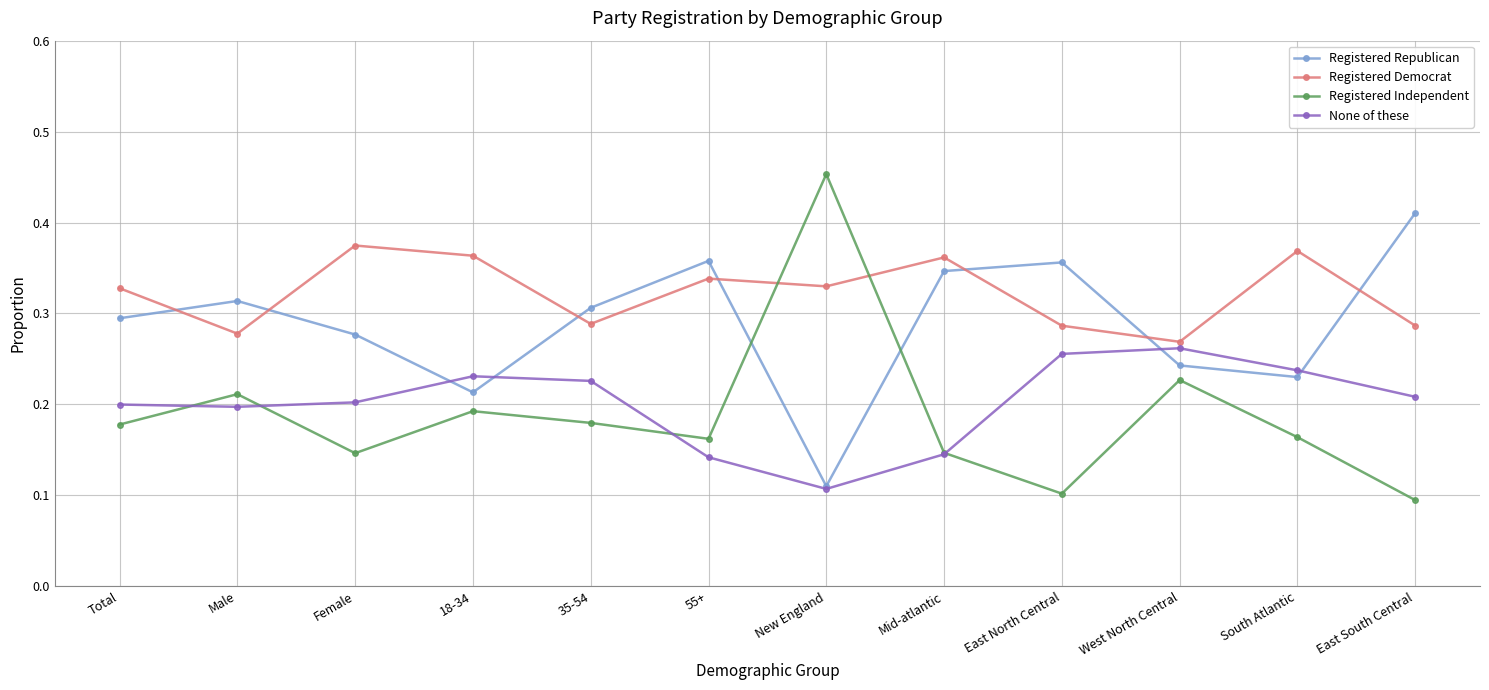

True or false: Registered Democrat and None of these intersect in this chart.

False